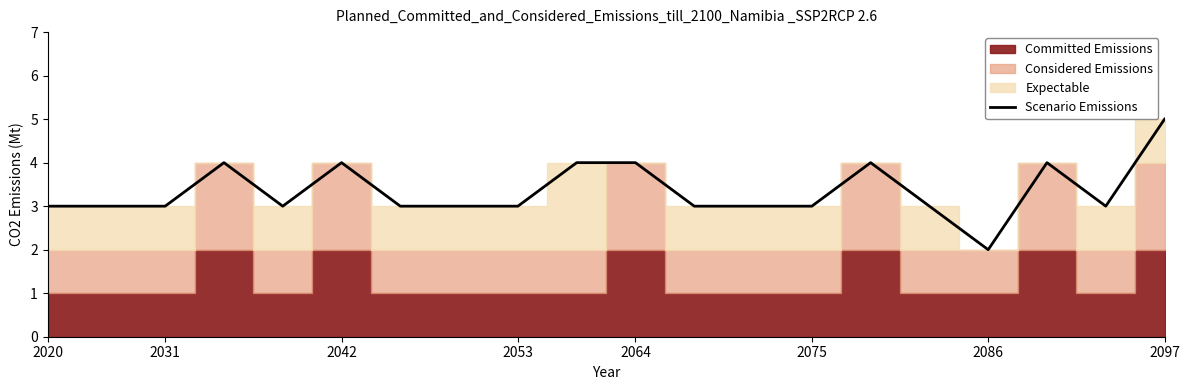

True or false: Scenario Emissions has a value of 4 at 2064.

True